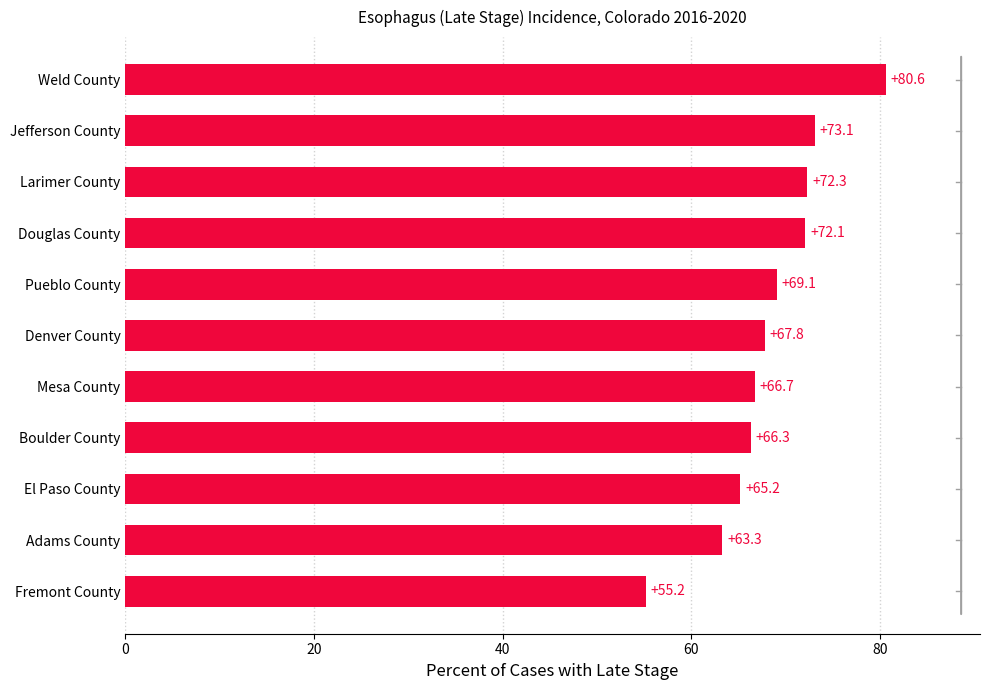

Reading top to bottom, transcribe all the data shown in this chart.

Weld County=80.6	Jefferson County=73.1	Larimer County=72.3	Douglas County=72.1	Pueblo County=69.1	Denver County=67.8	Mesa County=66.7	Boulder County=66.3	El Paso County=65.2	Adams County=63.3	Fremont County=55.2